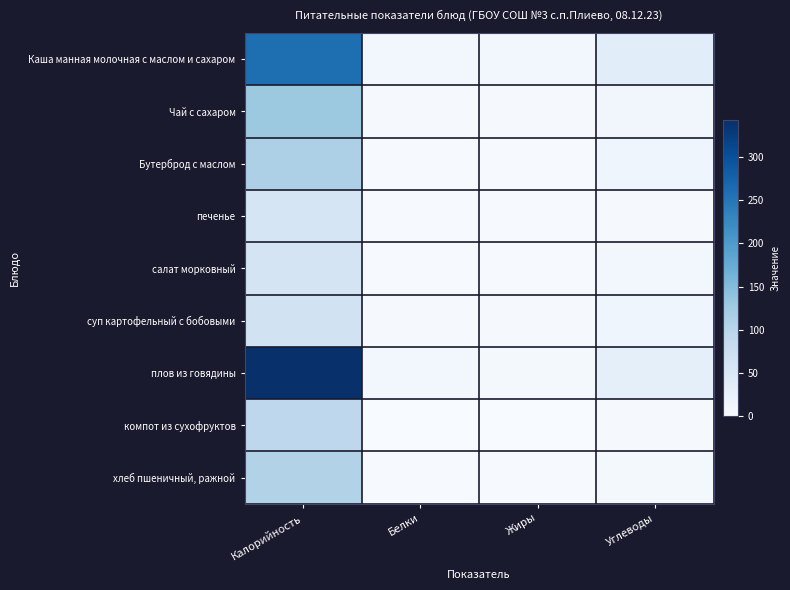

Which has a higher value, Калорийность or Углеводы?

Калорийность